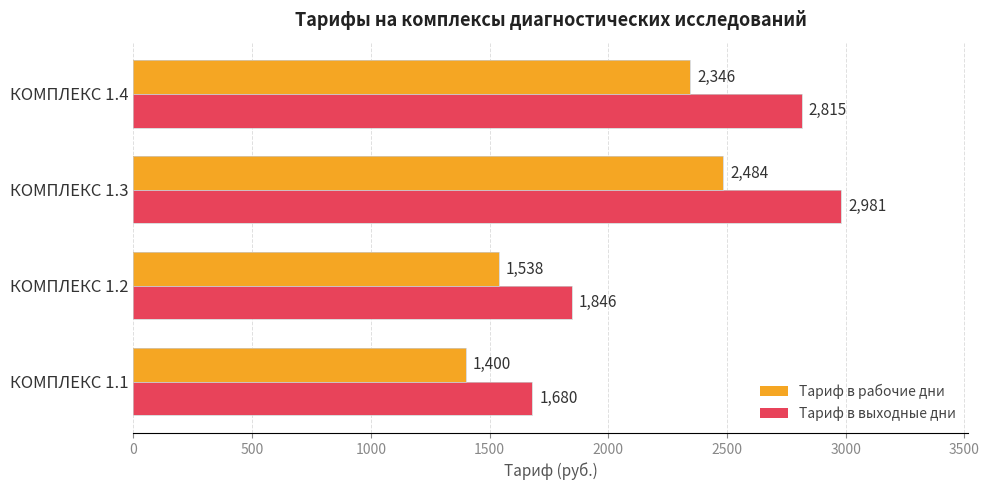

The Тариф в выходные дни series shows 1846 at КОМПЛЕКС 1.2. True or false?

True